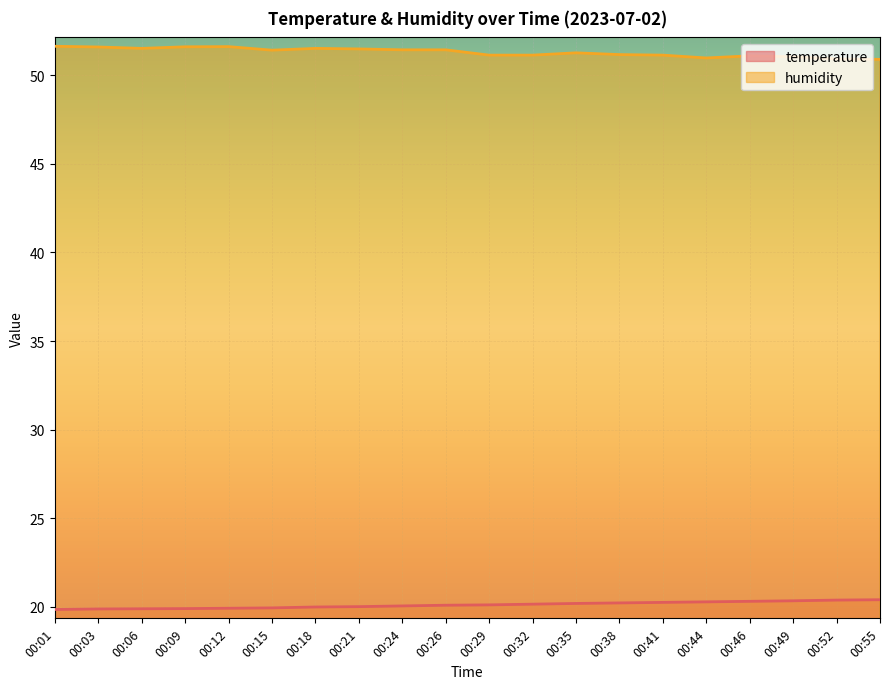

At which label does humidity first exceed 51?

00:01